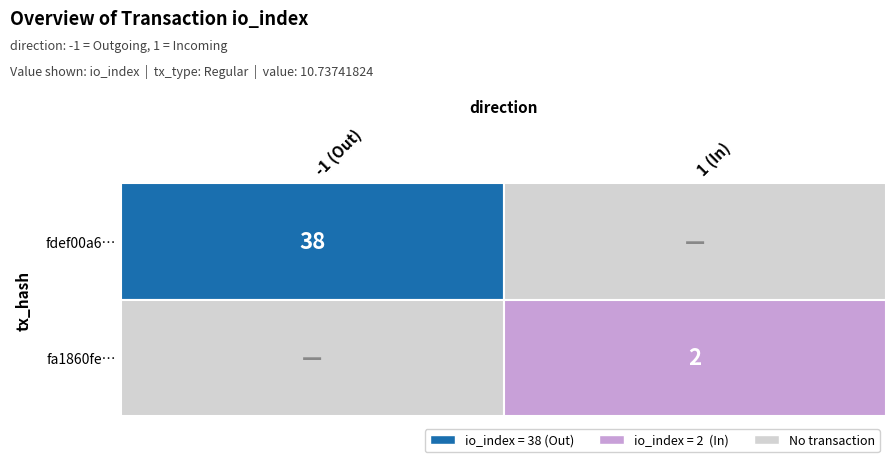

True or false: fa1860fe… has a value of 2 at 1 (In).

True